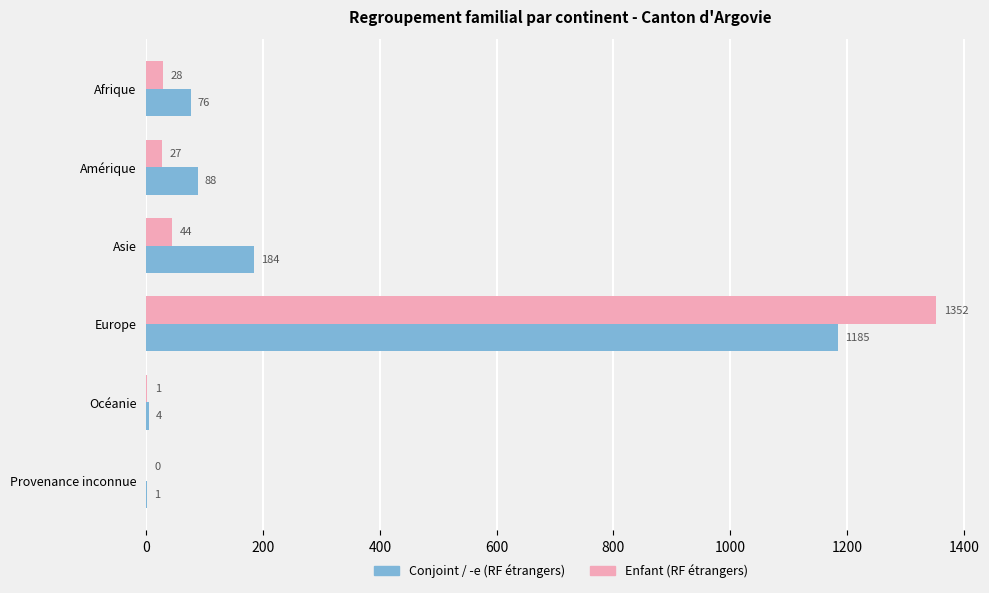

What is the total value across all series at Asie?

228